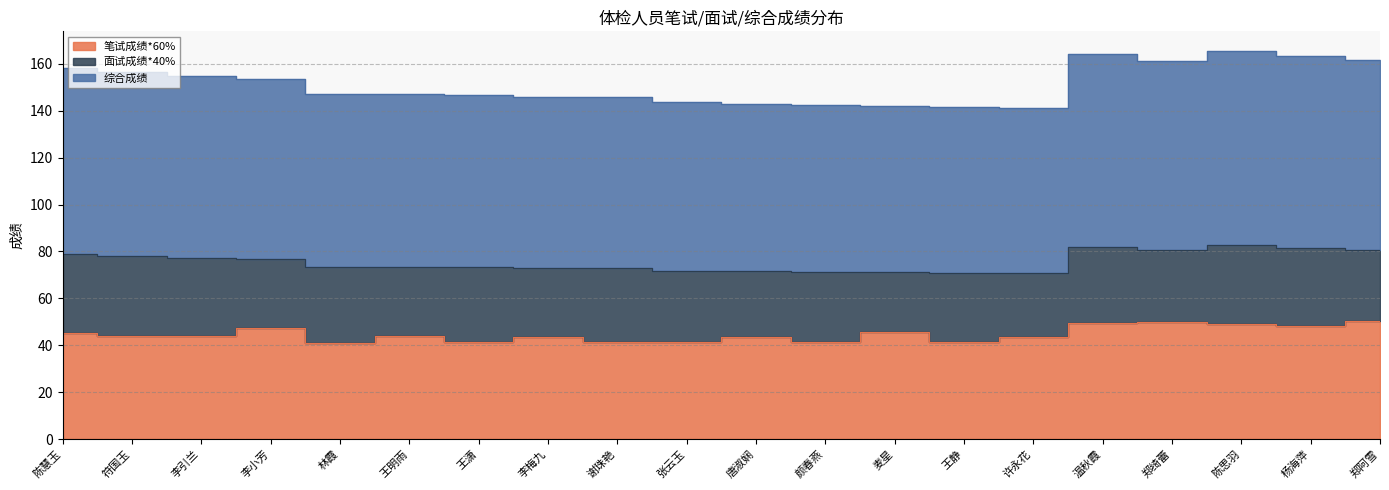

Which series has the largest total across all categories?

综合成绩